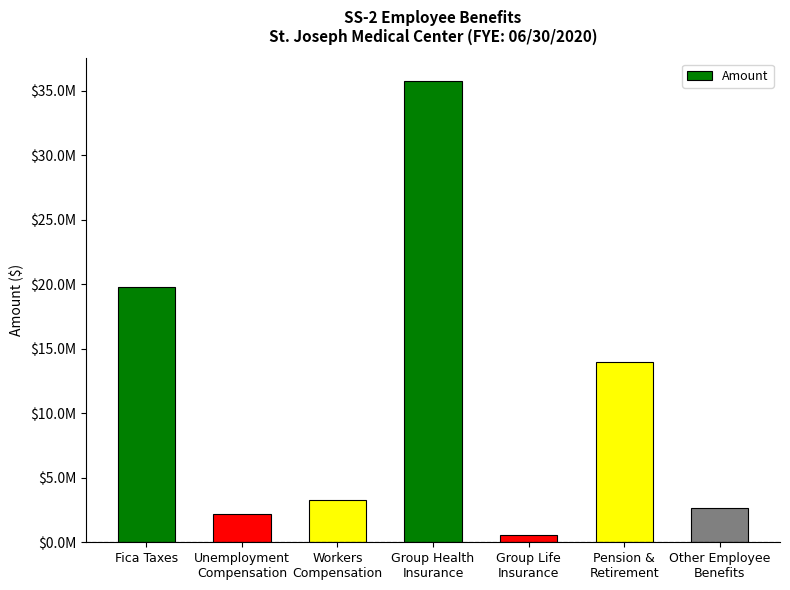

Are the bars horizontal?

No